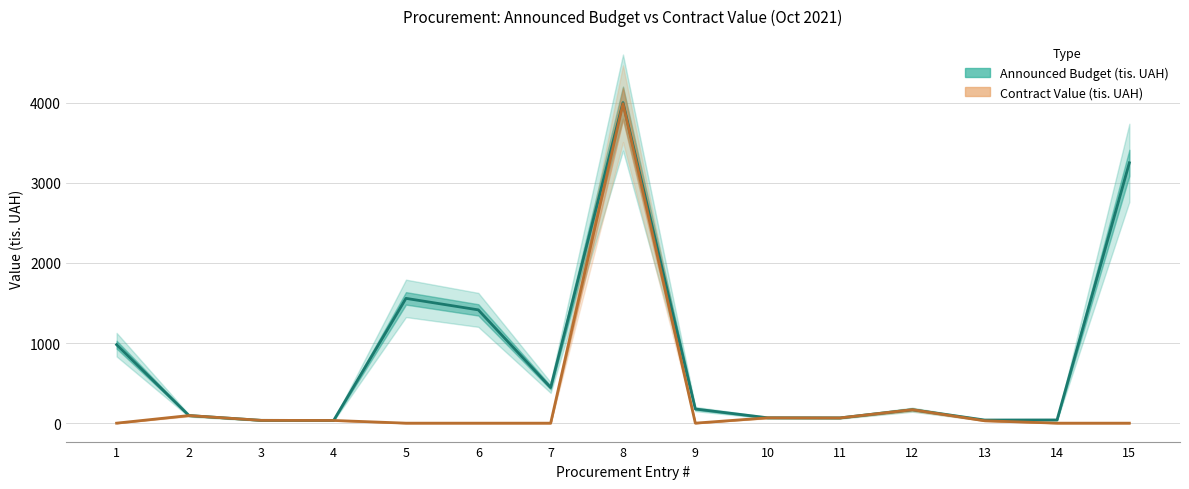

True or false: Contract Value (tis. UAH) has more than 0 points higher than both neighbors.

True